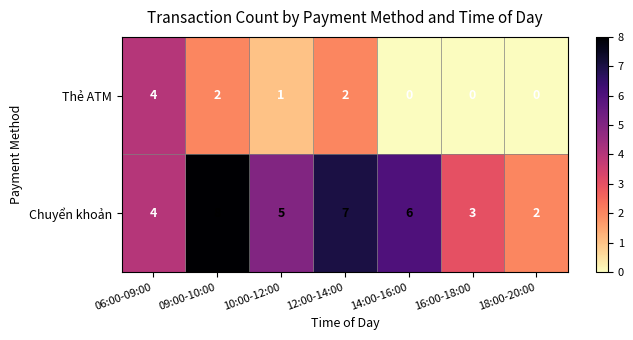

Rank the series by their maximum value, from lowest to highest.

Thẻ ATM, Chuyển khoản